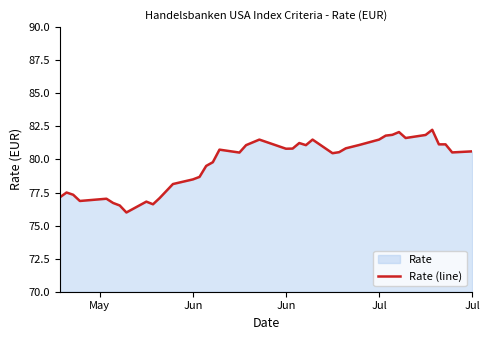

How many distinct data groups are displayed?

1